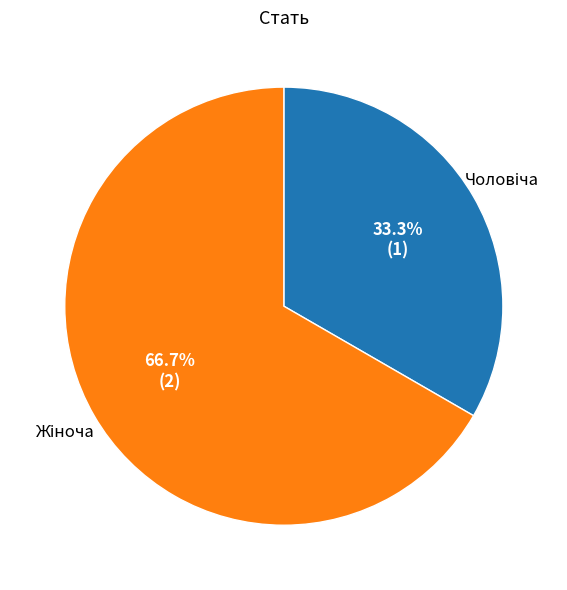

How many segments does this pie chart have?

2